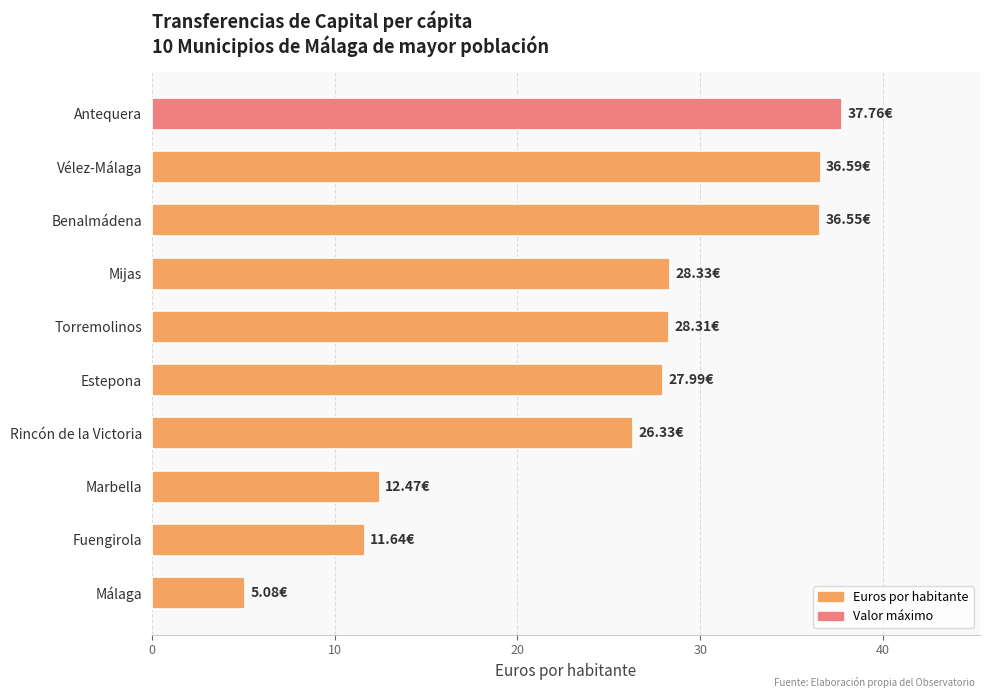

What is the difference between the maximum and second lowest values?

26.1